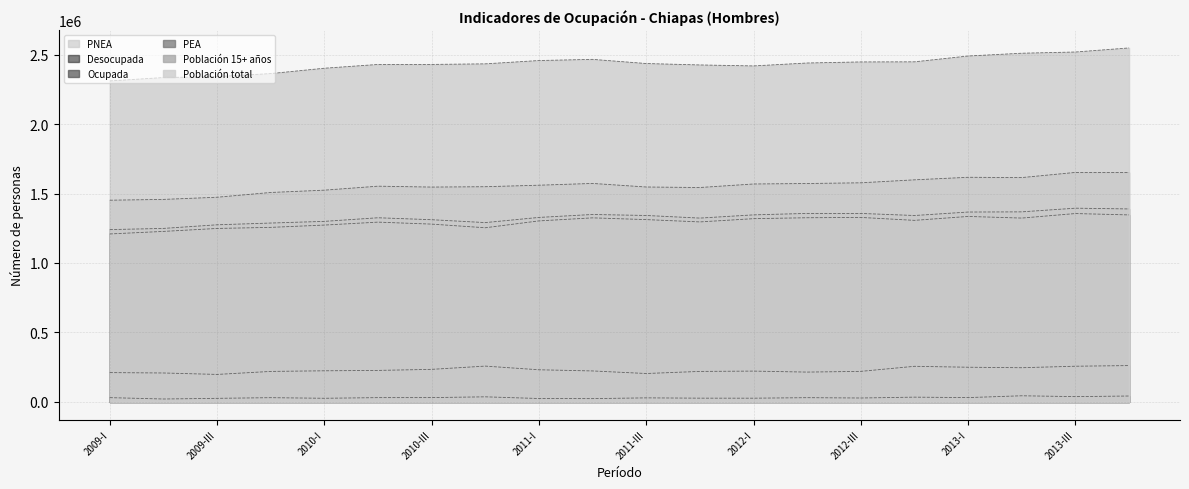

Which series has the widest spread of values?

Población total